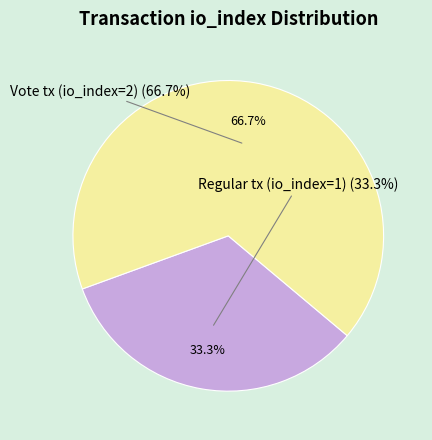

Which slice is the smallest?

Regular tx (io_index=1)